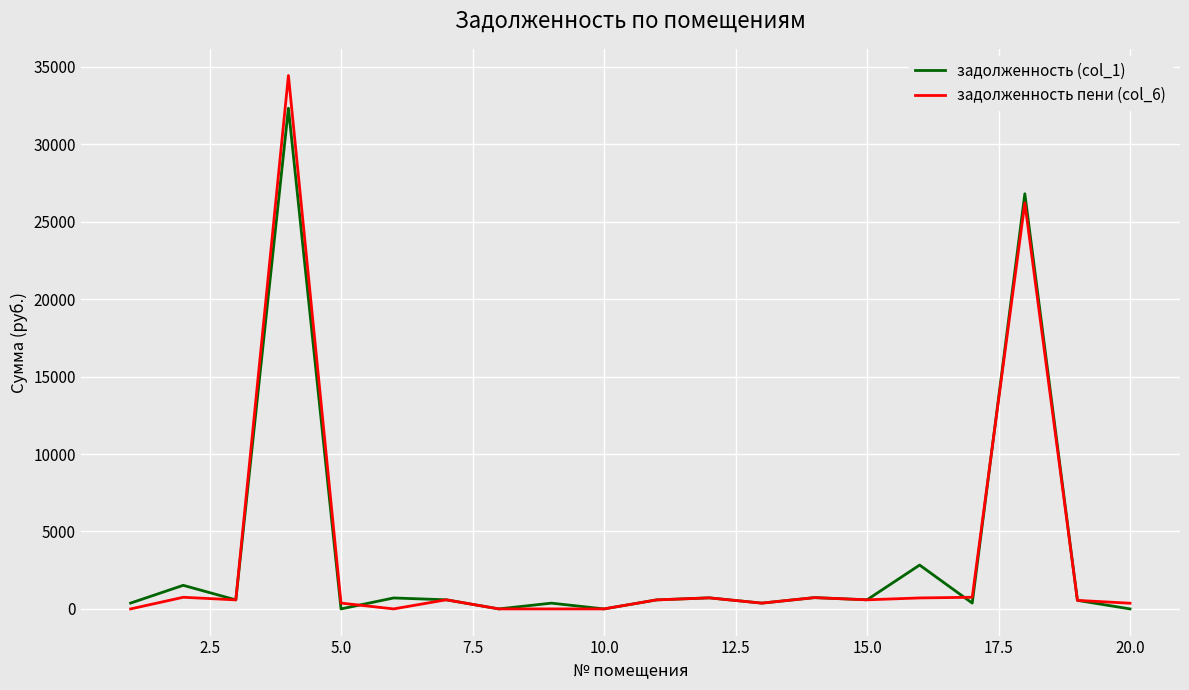

What is the sum of all задолженность (col_1) values?

70021.4